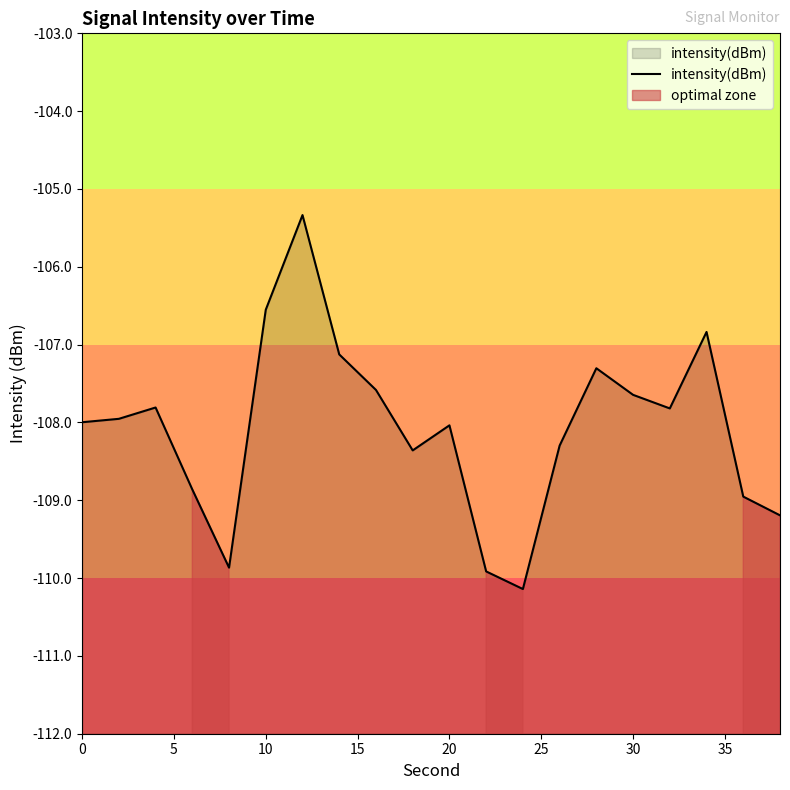

Reading left to right, what are all the values shown in this chart?

-108.0	-108.0	-107.8	-108.9	-109.9	-106.6	-105.3	-107.1	-107.6	-108.4	-108.0	-109.9	-110.1	-108.3	-107.3	-107.6	-107.8	-106.8	-109.0	-109.2